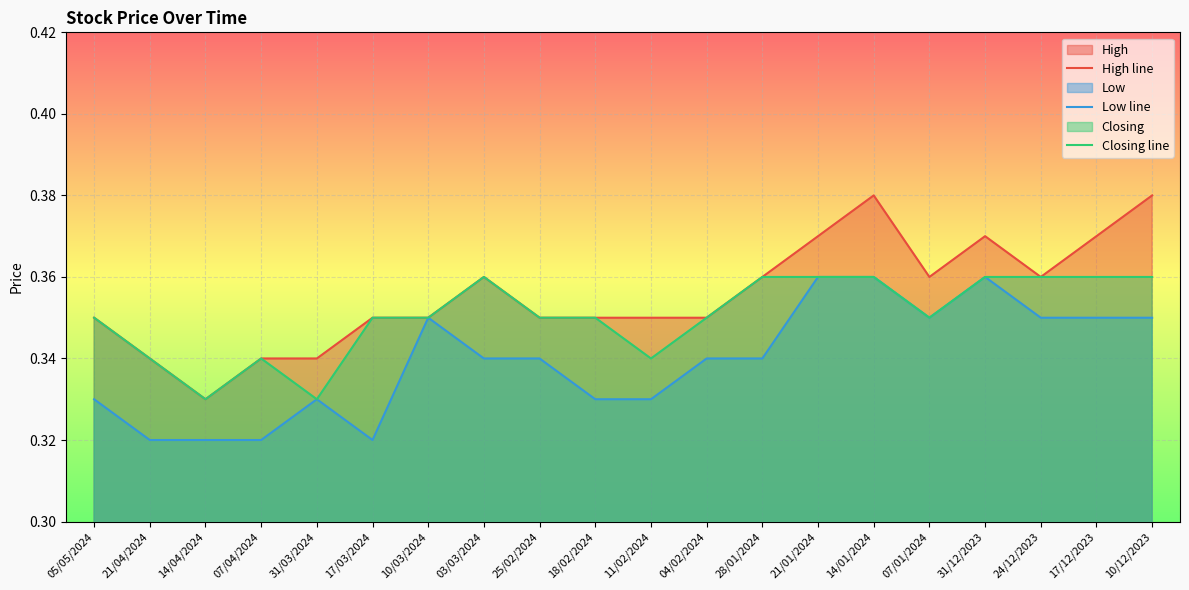

Count the number of data series in this chart.

3